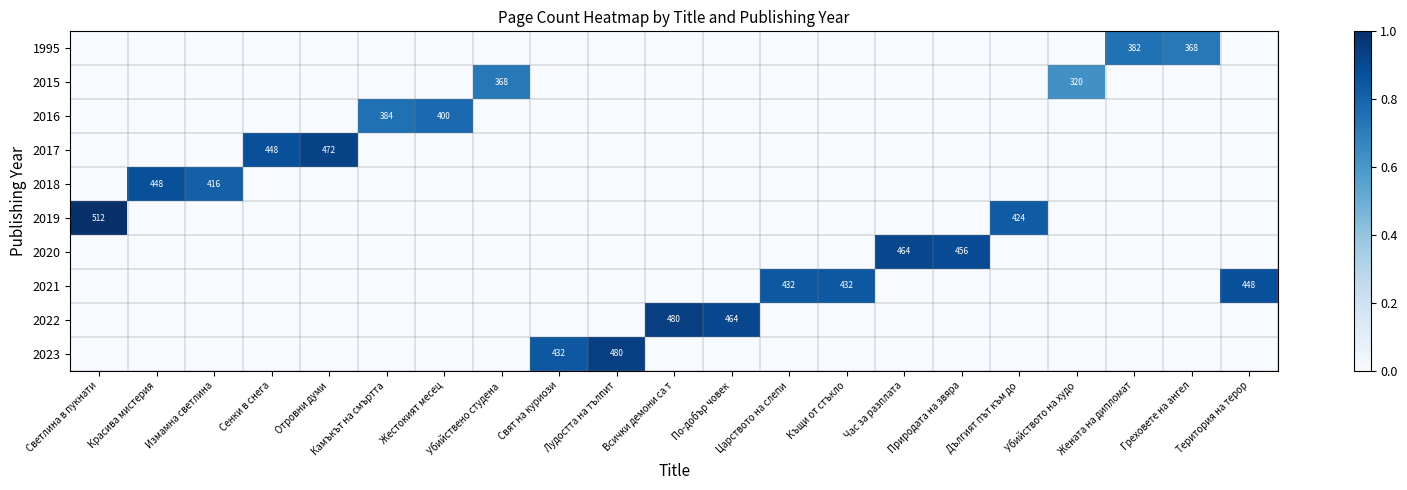

At which category does the chart reach its peak across all series?

Светлина в пукнати